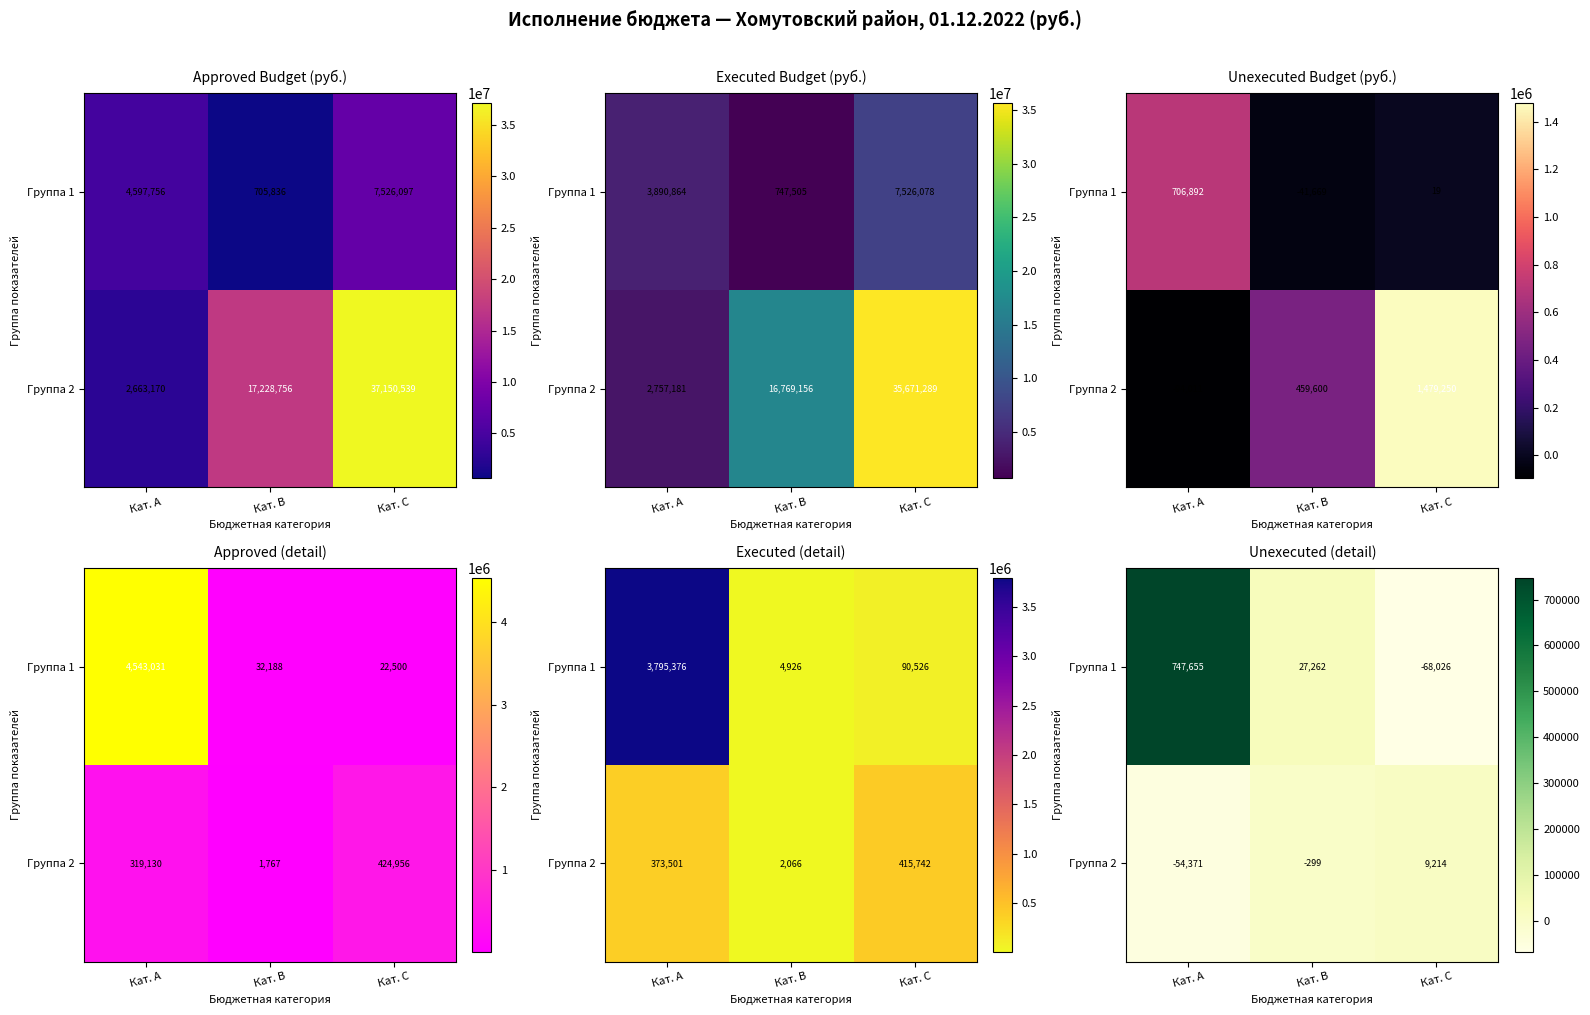

At which category is the sum across all series the highest?

Кат. A